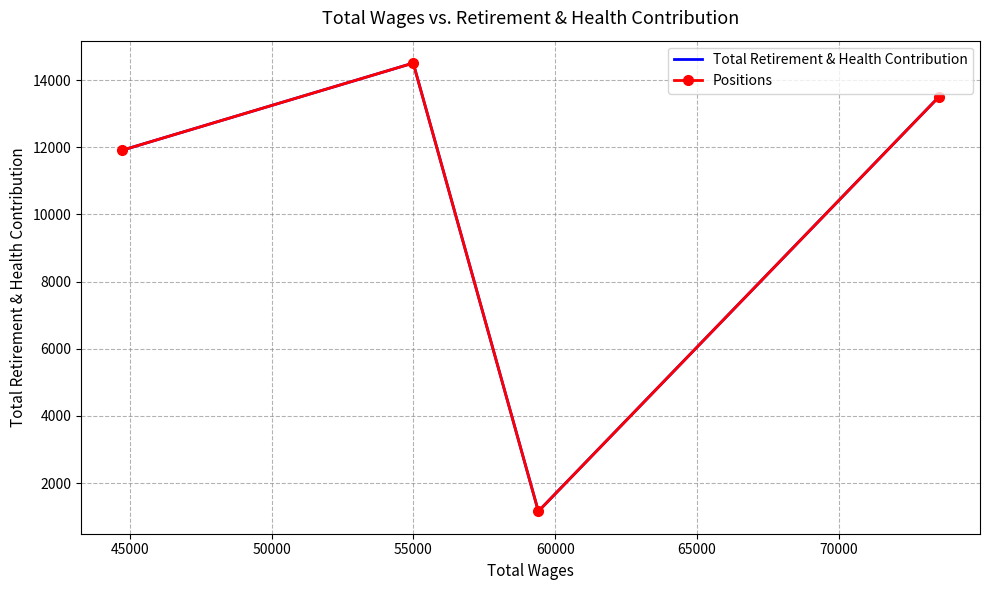

In Positions, how many points are lower than both neighbors (excluding endpoints)?

1